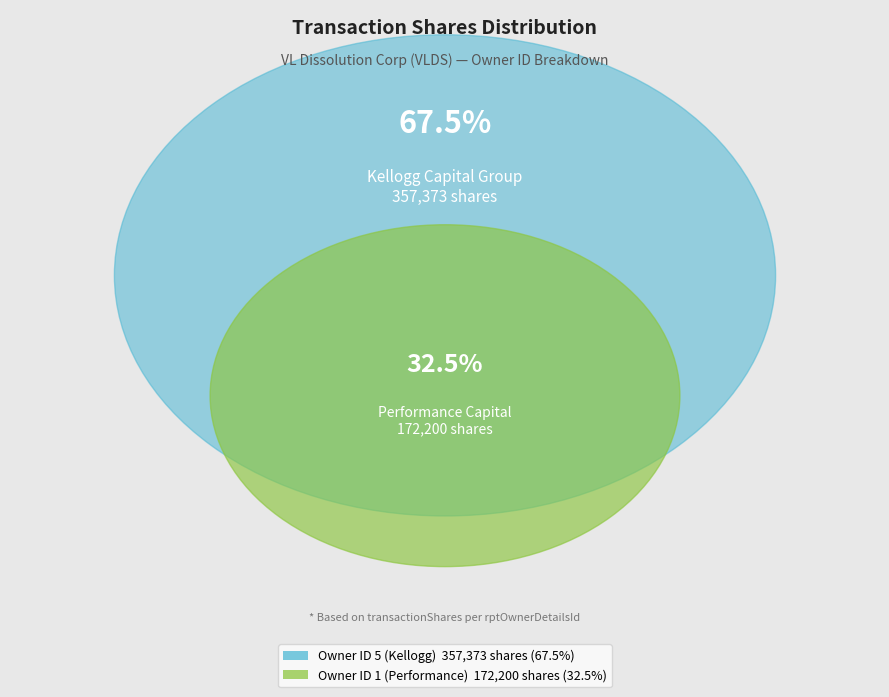

Does 14 account for over 50% of the chart?

No